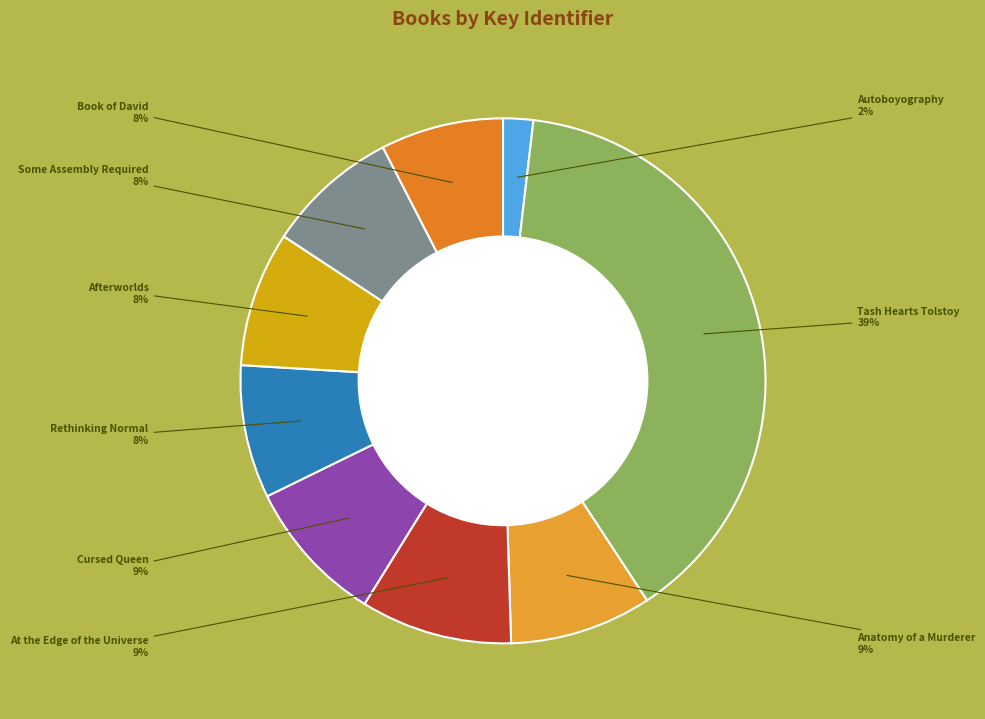

Count the number of slices in the pie.

9